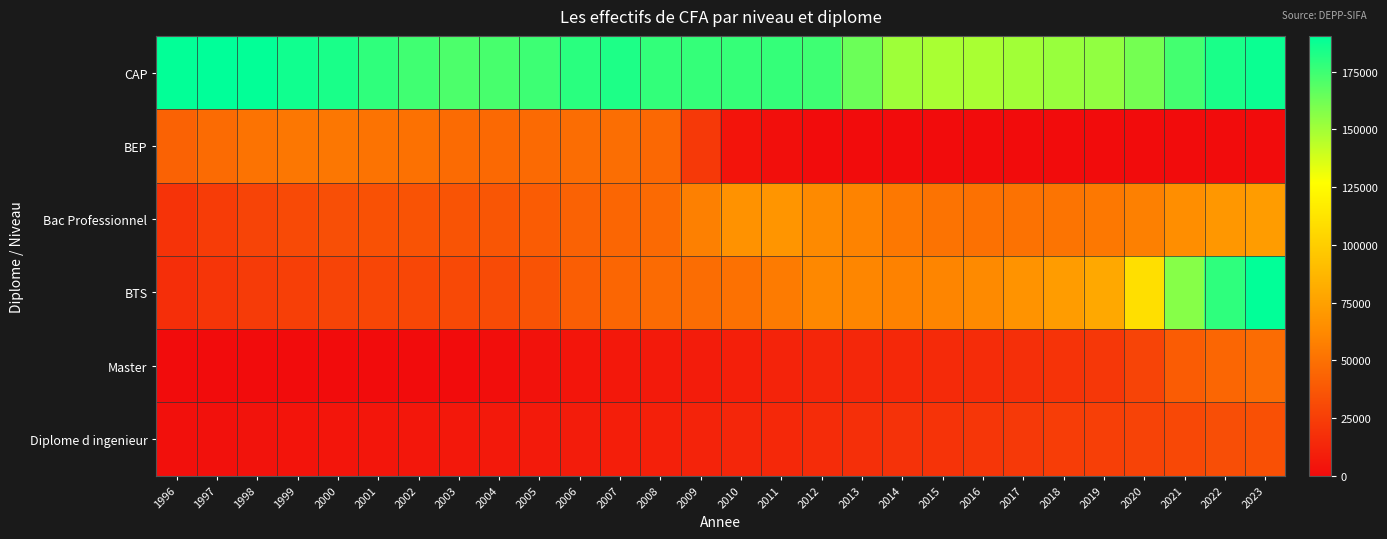

At how many categories does at least one series exceed 158811?

22